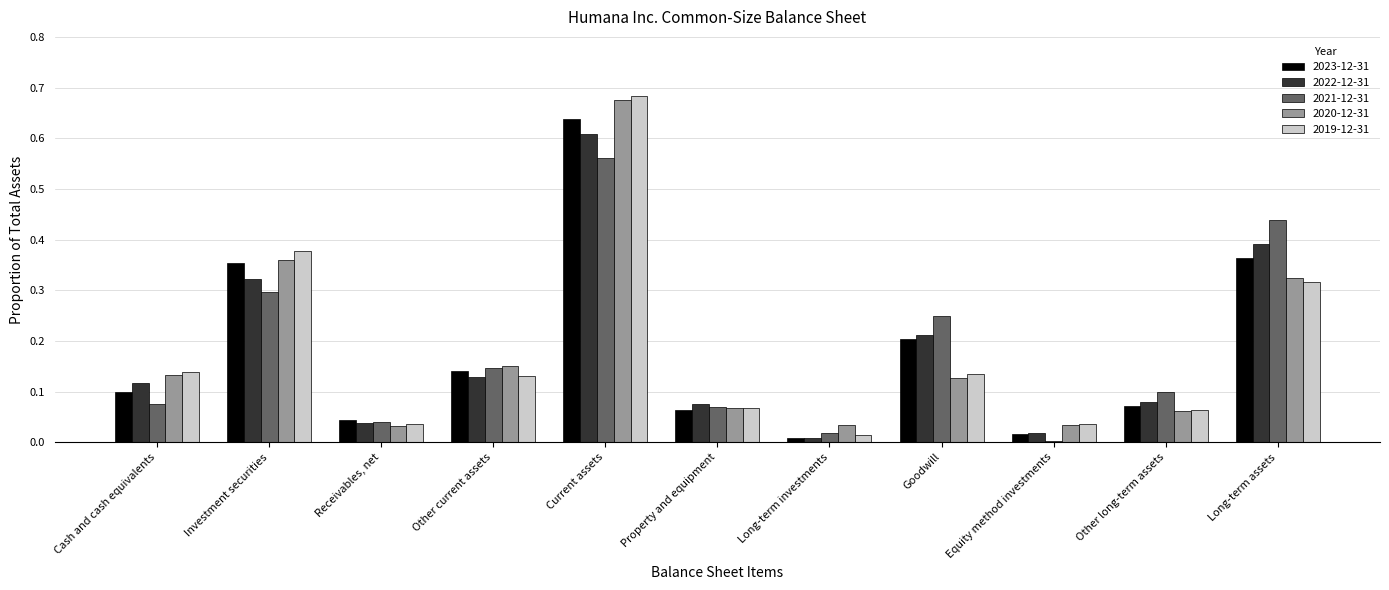

The value of 2021-12-31 at Receivables, net is 0.1. True or false?

False